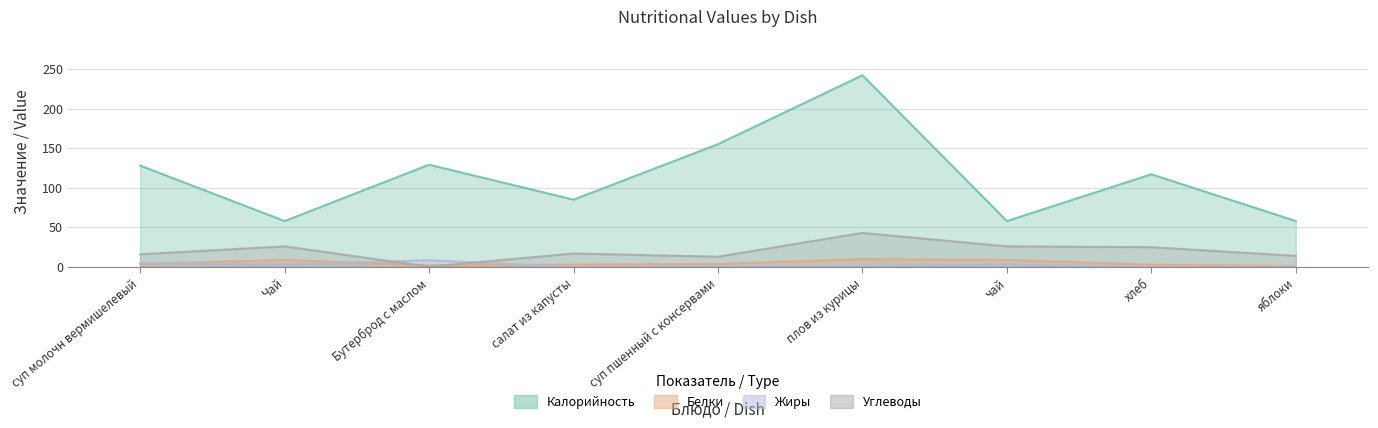

Does the chart display data point markers on the line(s)?

No